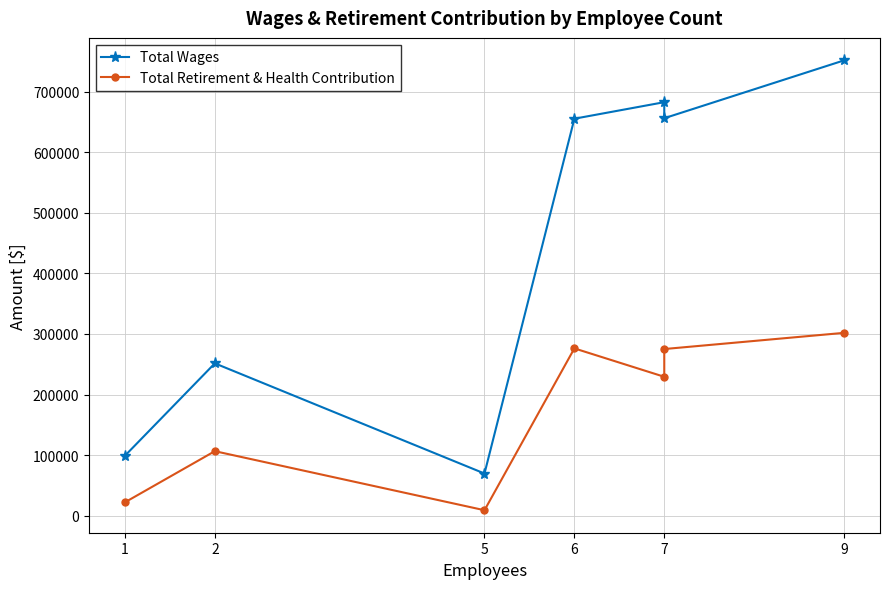

What is the difference between the Total Retirement & Health Contribution values at 2 and 6?

169863